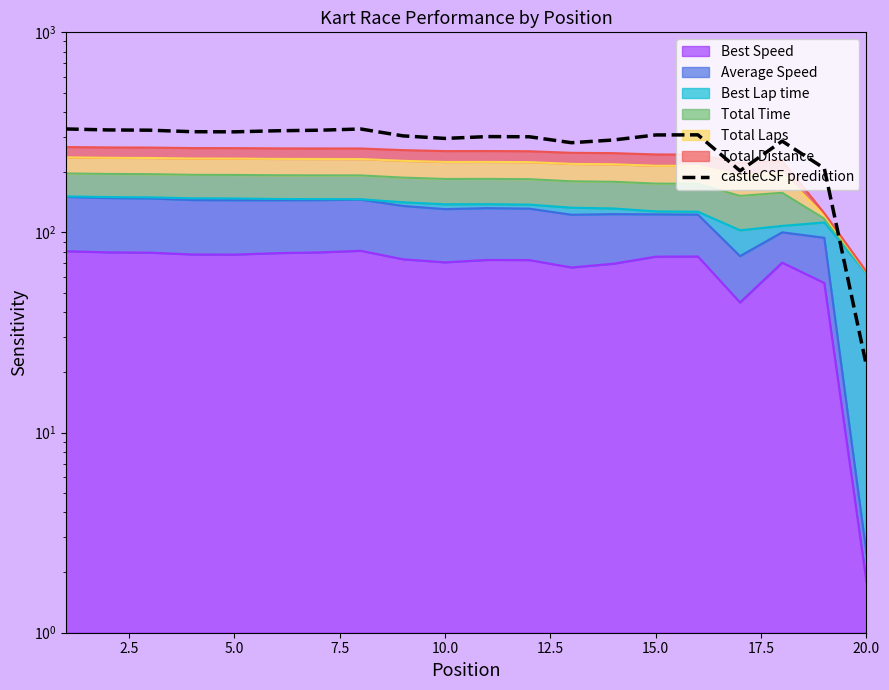

Count the number of values greater than 307.

10